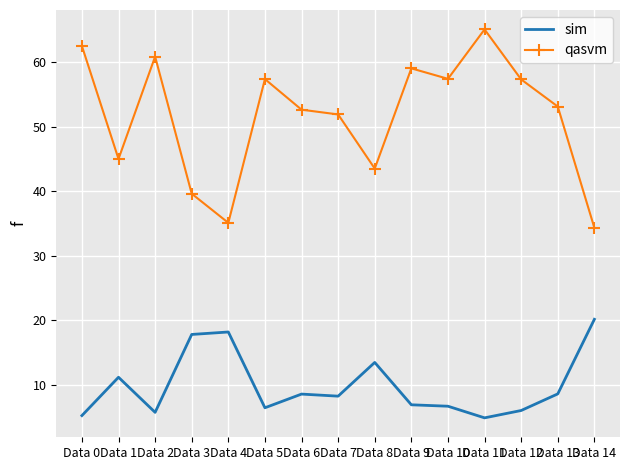

Rank the series by their maximum value, from highest to lowest.

qasvm, sim